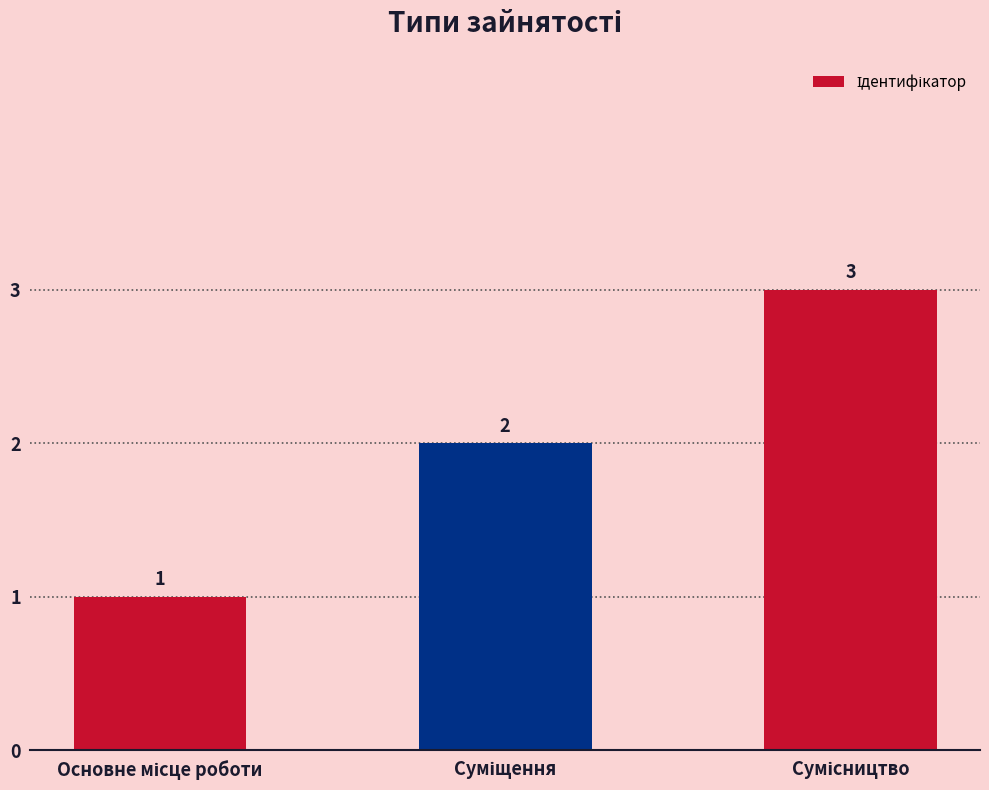

What is the sum of all values?

6